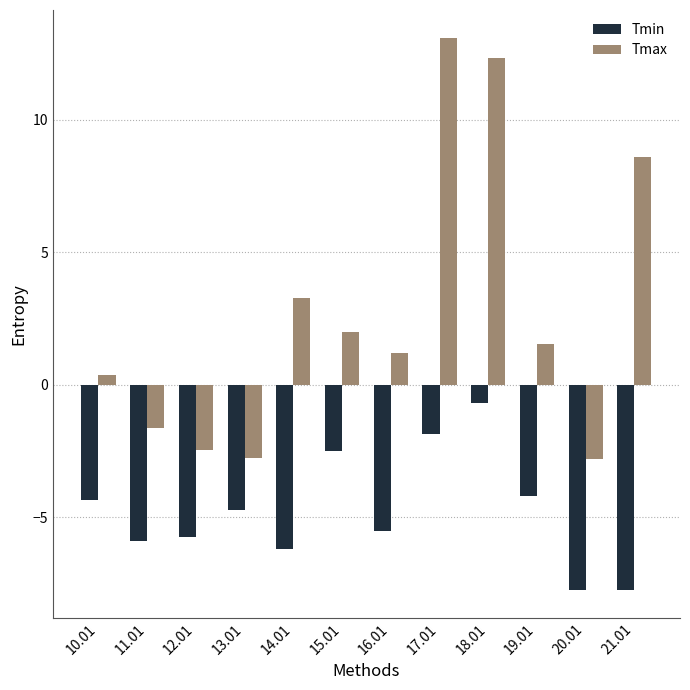

At which label does Tmax first exceed 1?

14.01